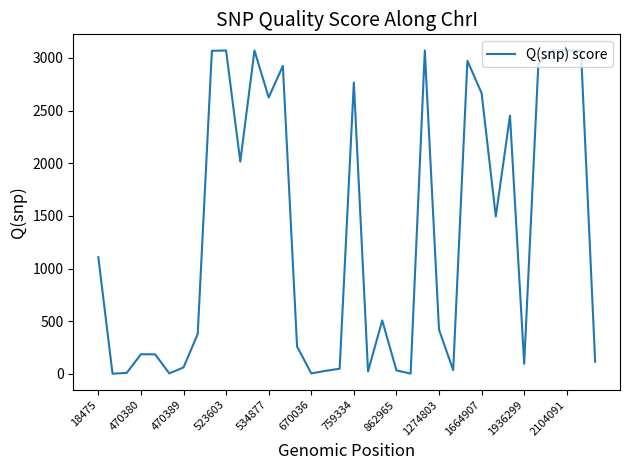

What is the greatest value displayed?

3070